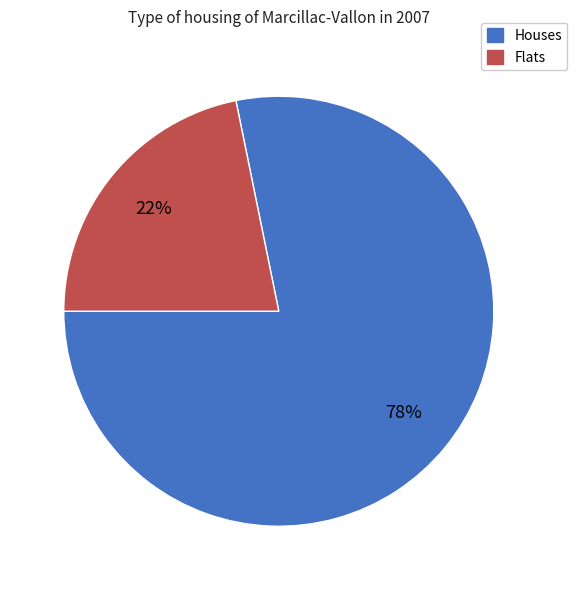

To the nearest percent, what is the difference between the largest and smallest slice percentages?

56%